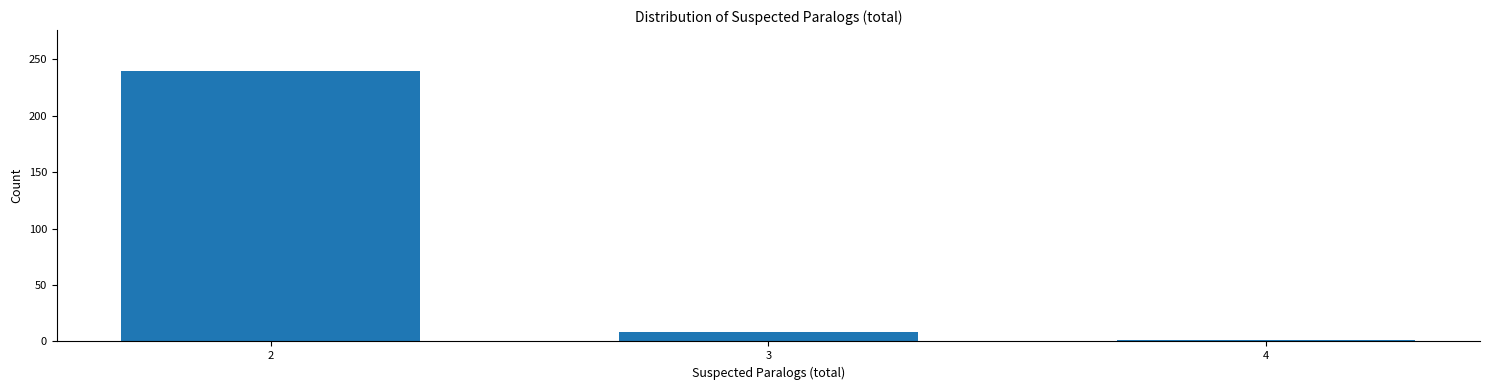

Reading left to right, extract all data points from this chart.

2=240	3=8	4=1